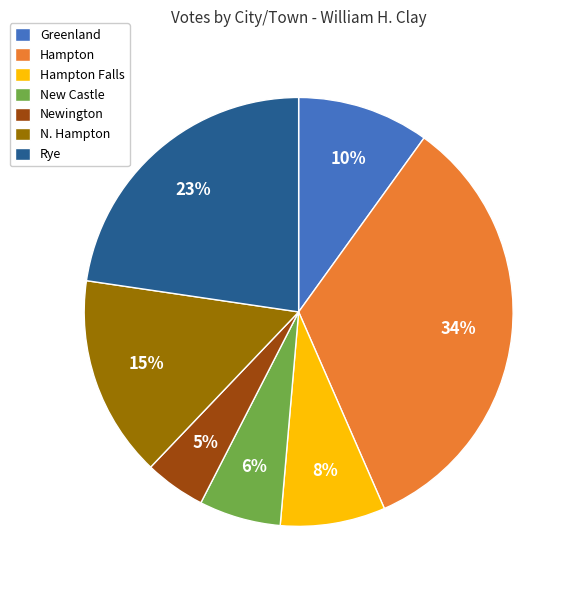

How many slices are in this pie chart?

7